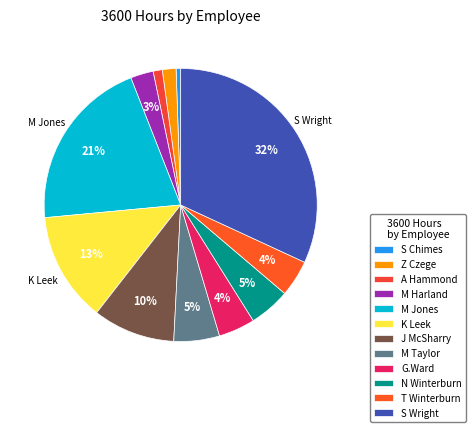

Does A Hammond represent more than half of the total?

No